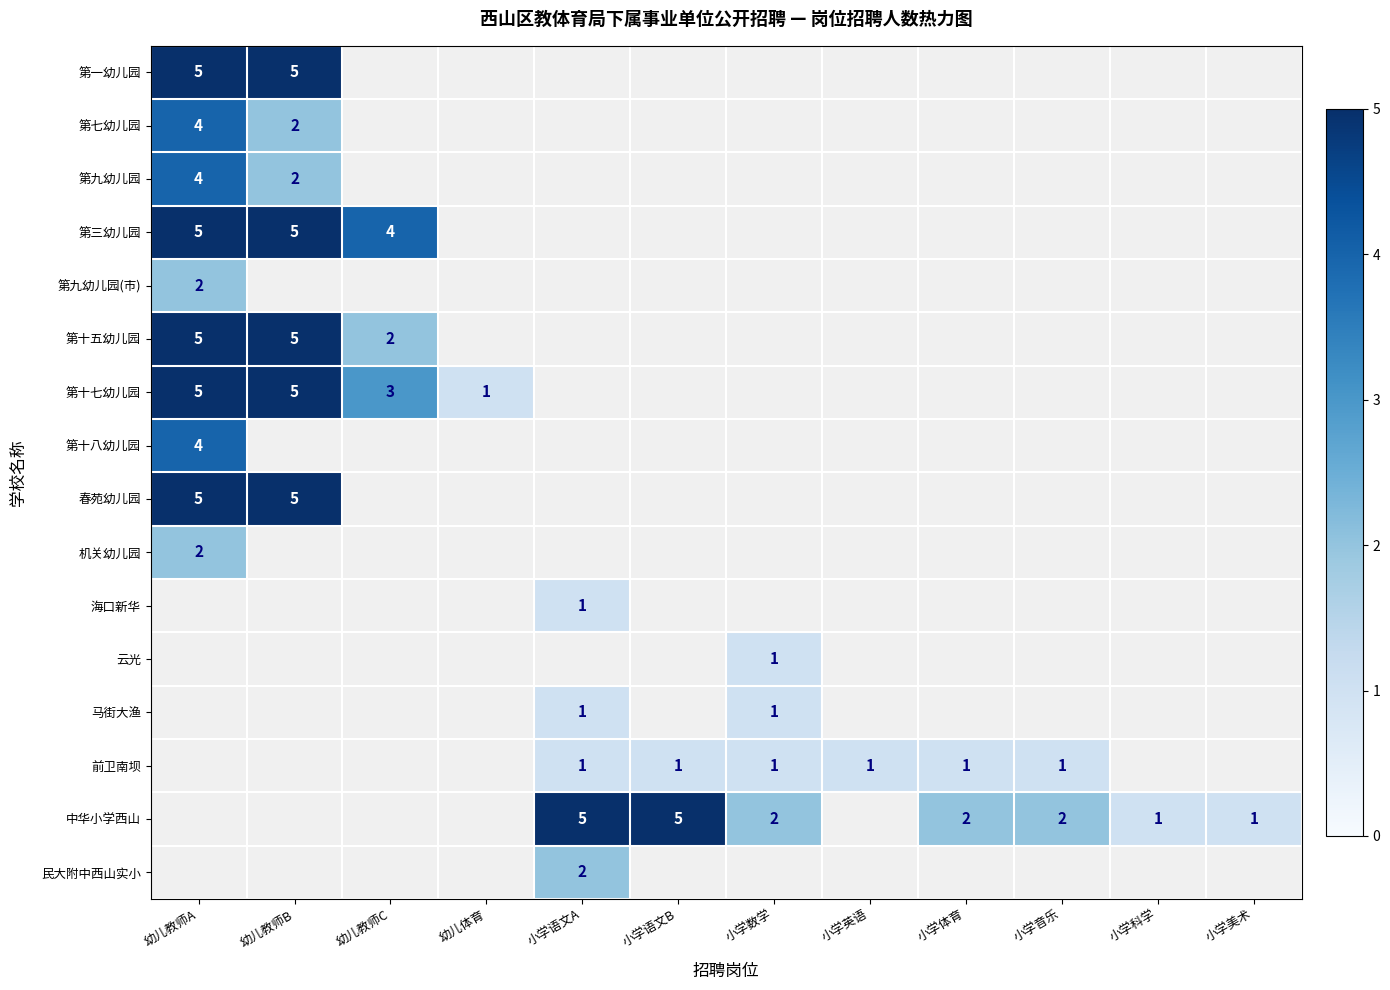

The value of 中华小学西山 at 小学音乐 is 3. True or false?

False